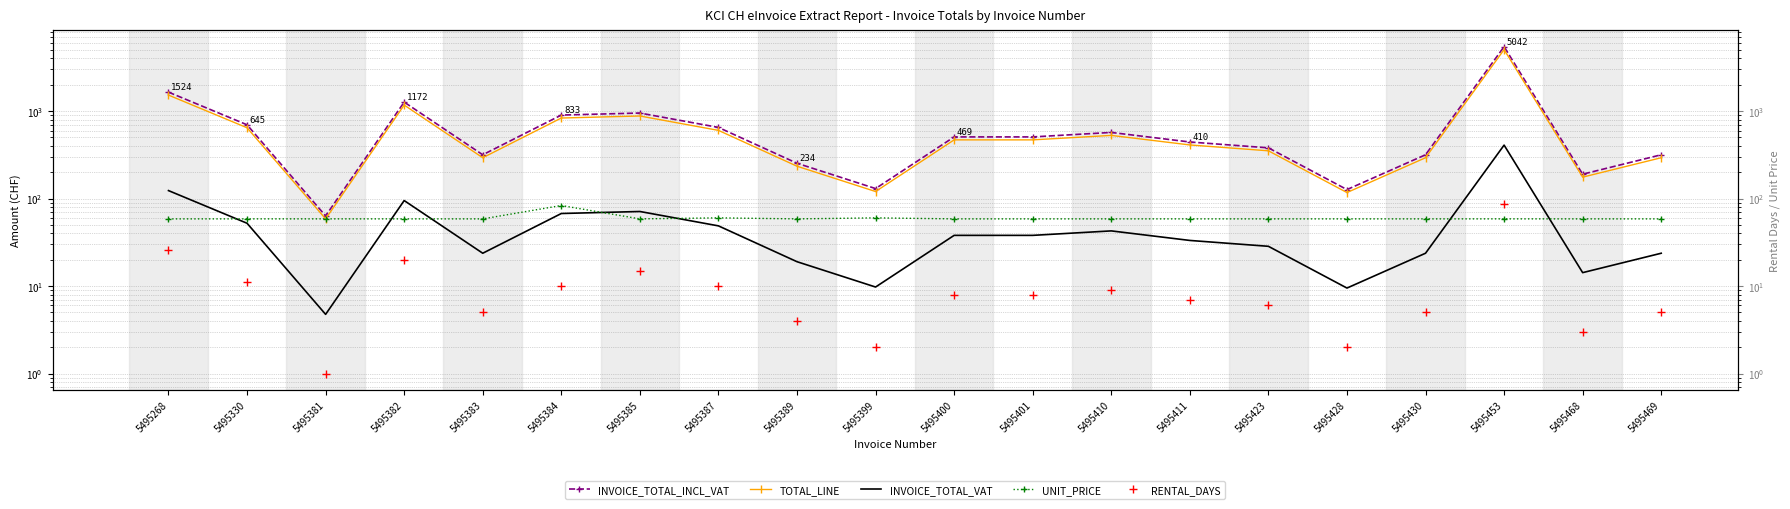

Which series has the widest spread of values?

INVOICE_TOTAL_INCL_VAT